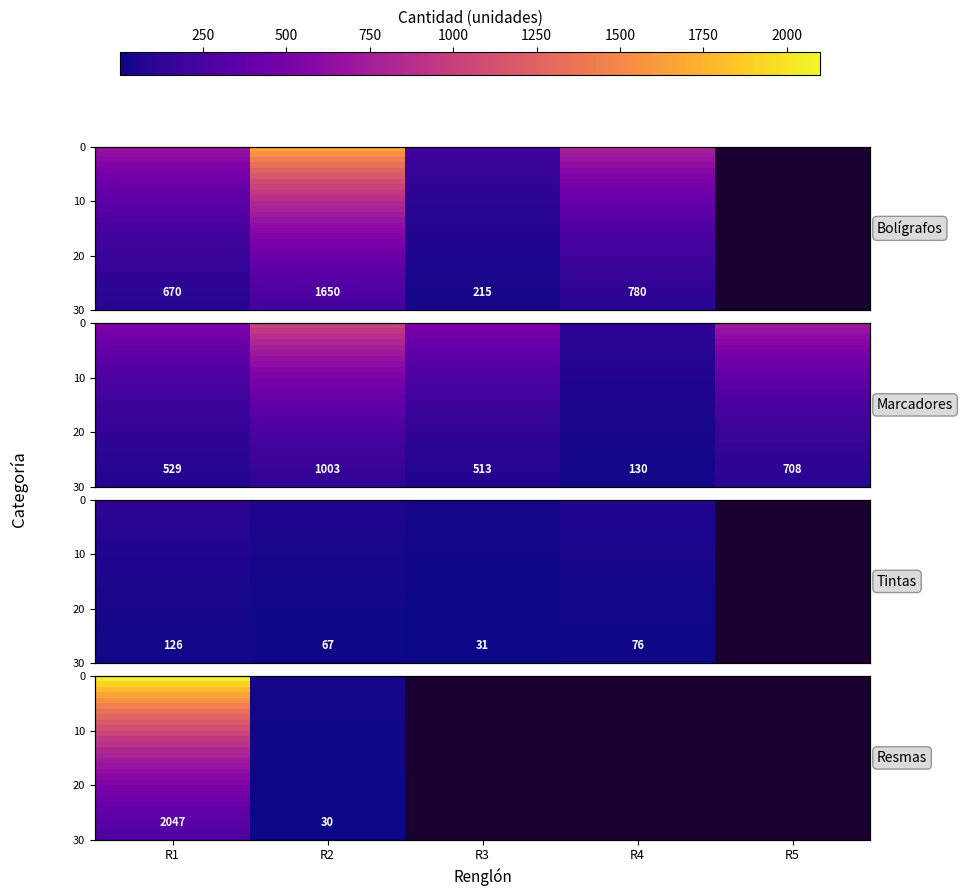

At how many categories does at least one series exceed 1251?

1